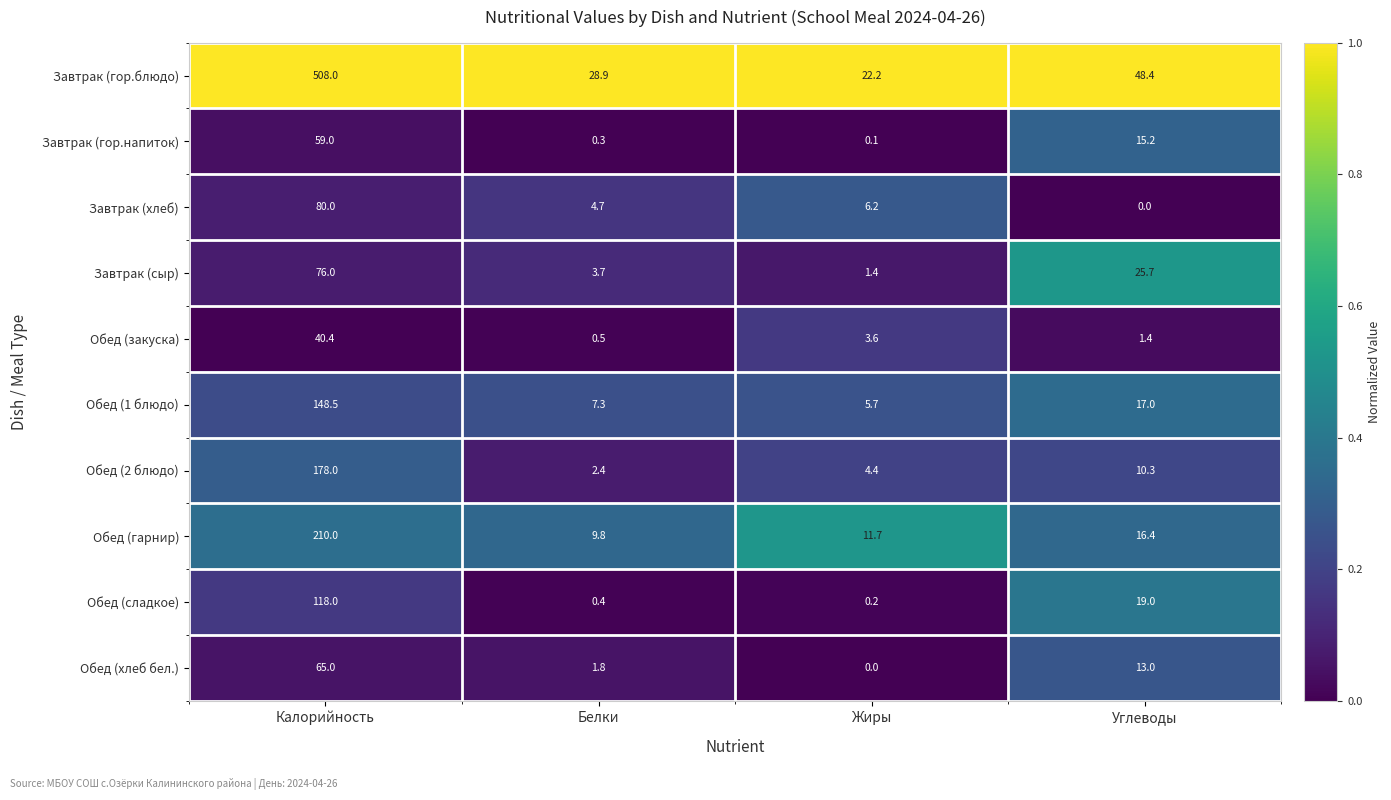

Which series changed the most between Калорийность and Белки?

Завтрак (гор.блюдо)